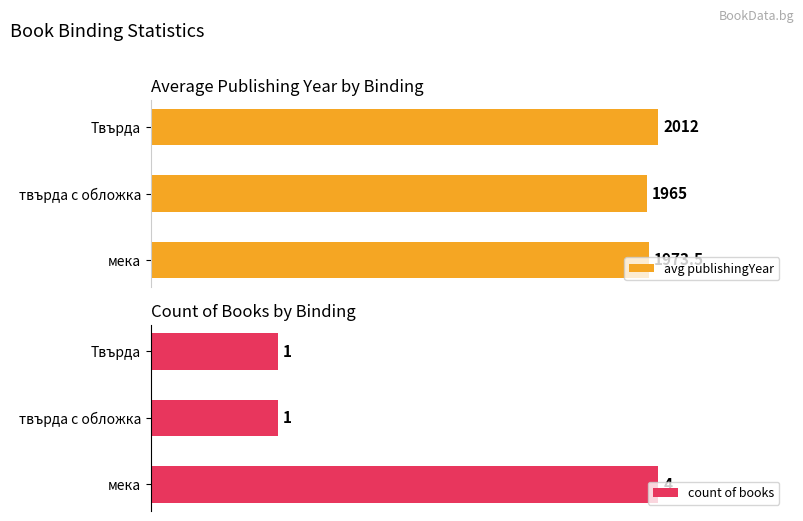

At which label does count of books reach its peak?

мека